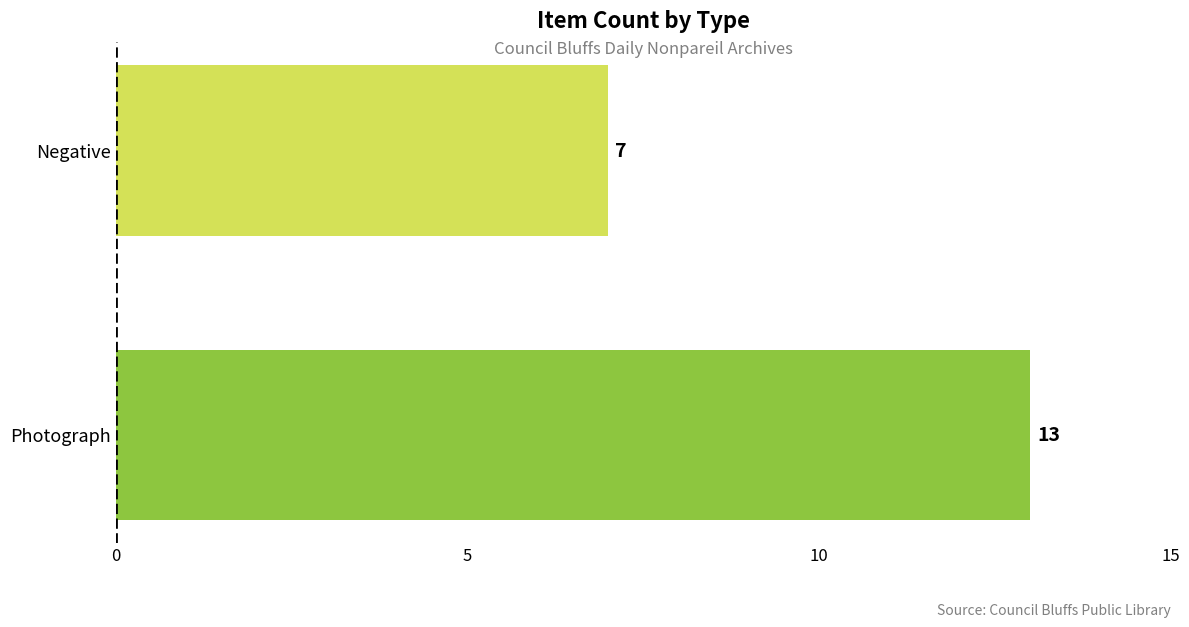

How many values are below 13?

1